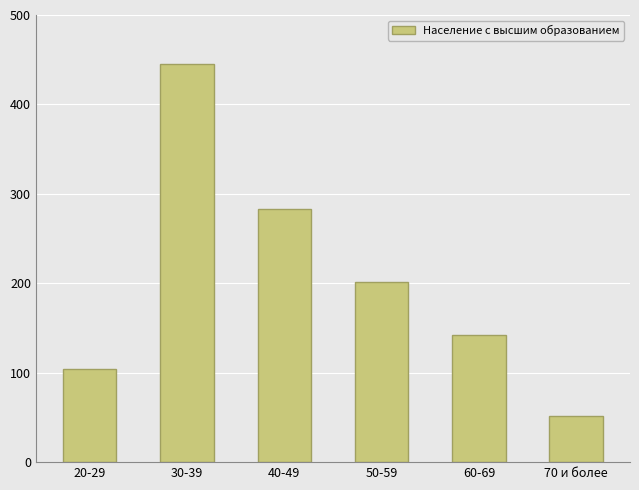

List the labels in order of value, smallest first.

70 и более, 20-29, 60-69, 50-59, 40-49, 30-39